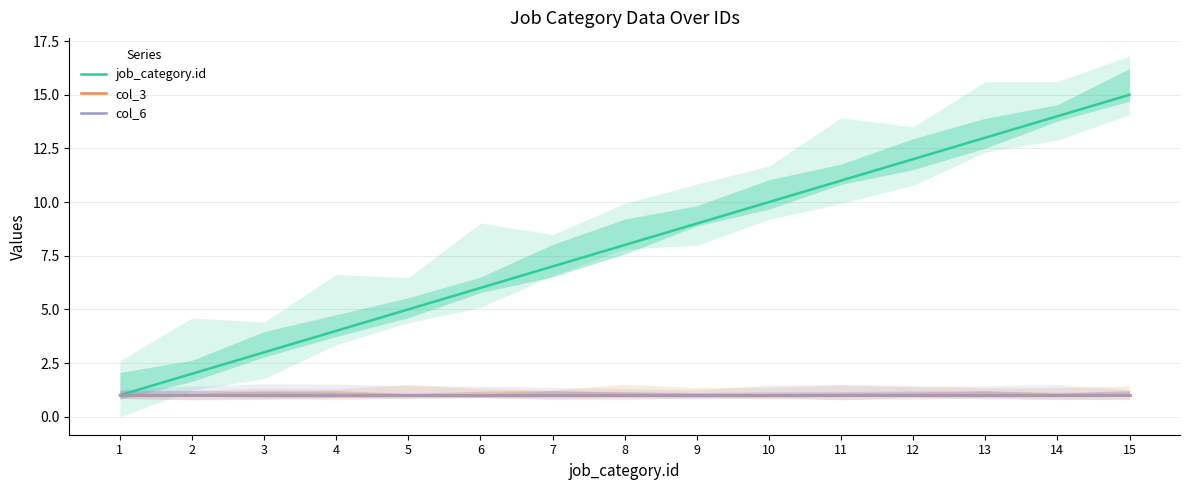

True or false: col_3 and job_category.id cross at least once.

False